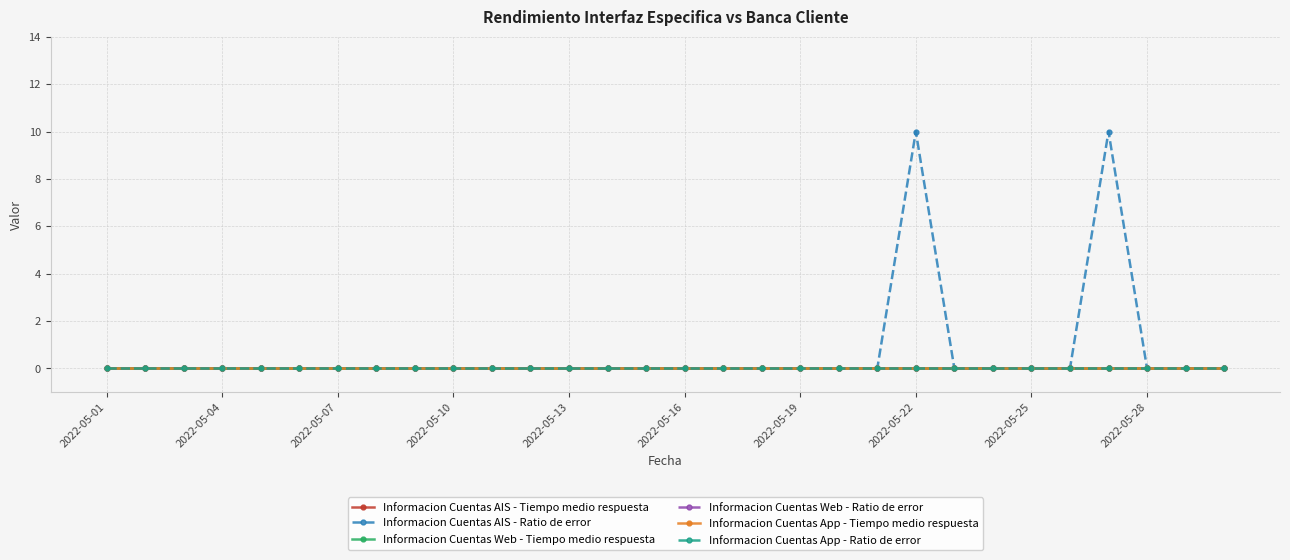

Is this an area chart (filled region under the line)?

No